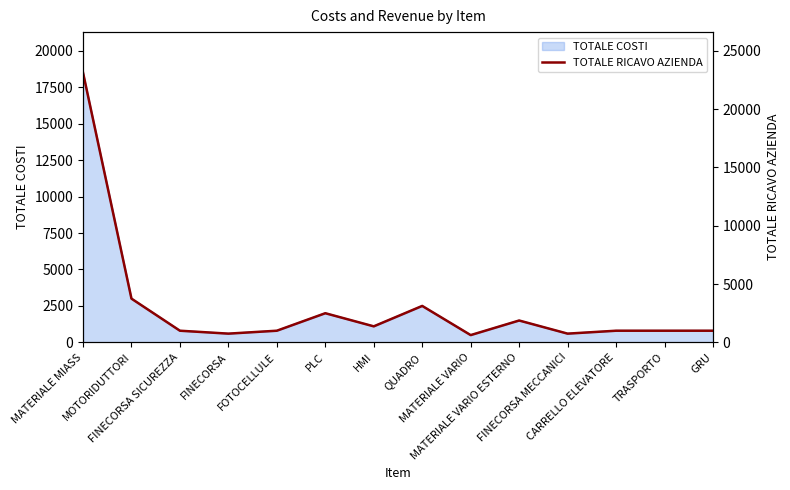

Rank the categories by value from lowest to highest.

MATERIALE VARIO, FINECORSA, FINECORSA MECCANICI, FINECORSA SICUREZZA, FOTOCELLULE, CARRELLO ELEVATORE, TRASPORTO, GRU, HMI, MATERIALE VARIO ESTERNO, PLC, QUADRO, MOTORIDUTTORI, MATERIALE MIASS